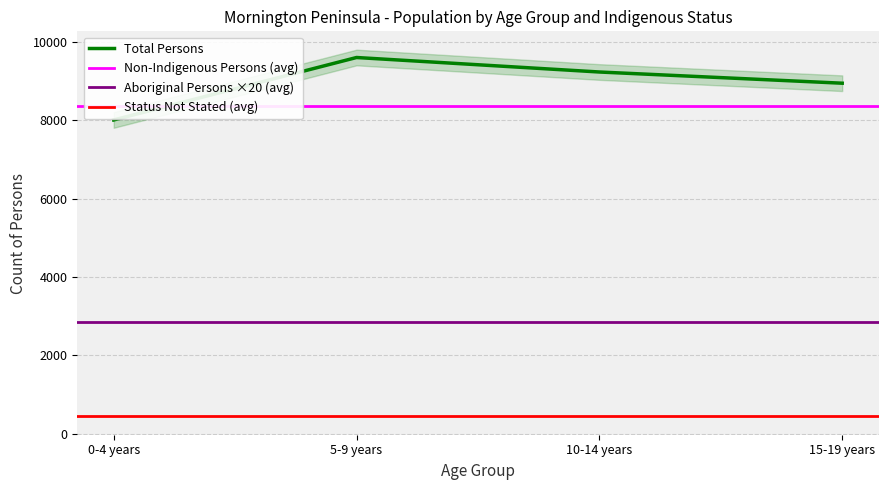

True or false: Total Persons has more than 0 points higher than both neighbors.

True